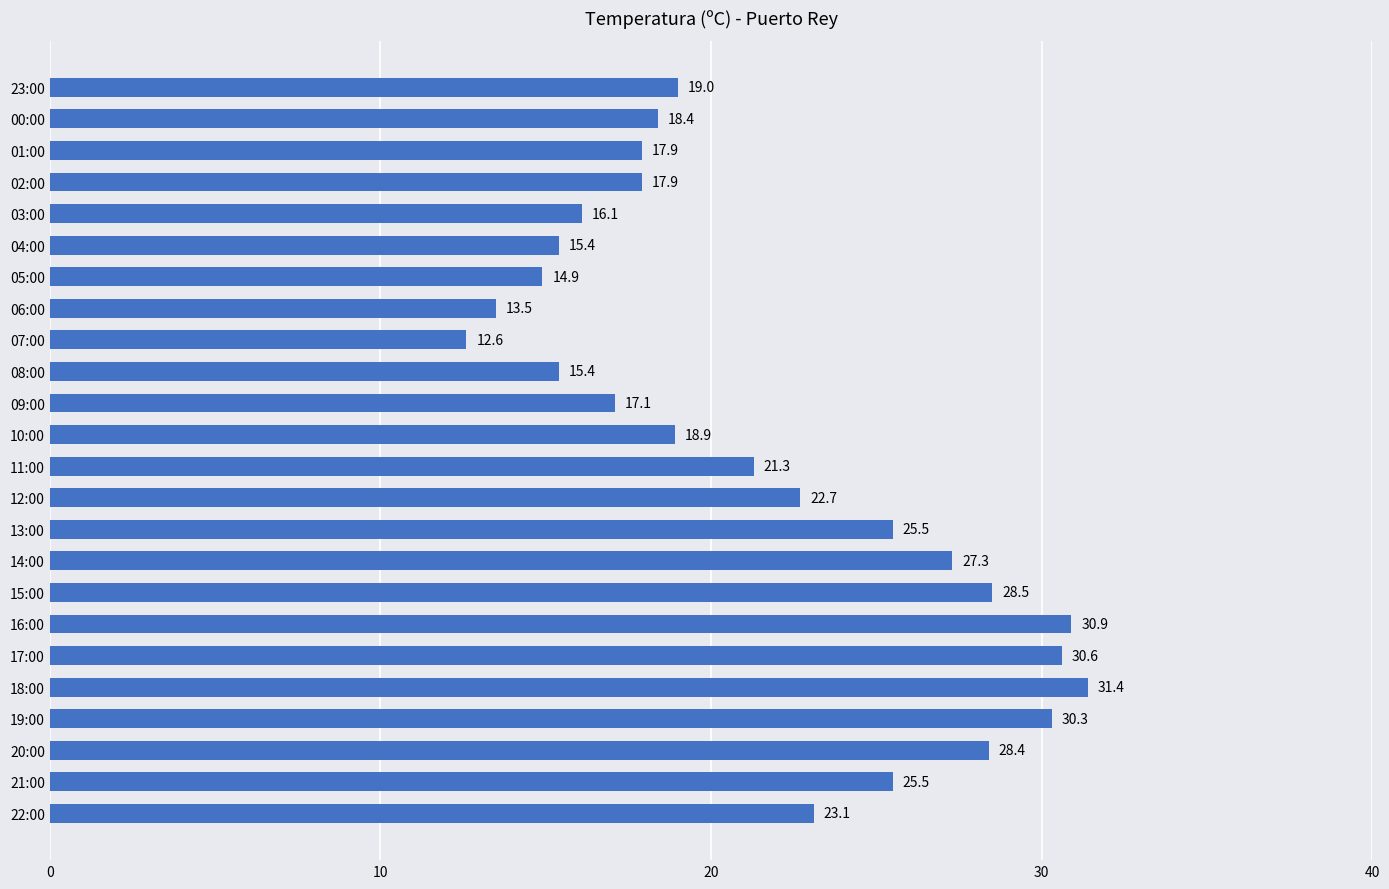

Are the bars grouped side by side (vs. stacked)?

No